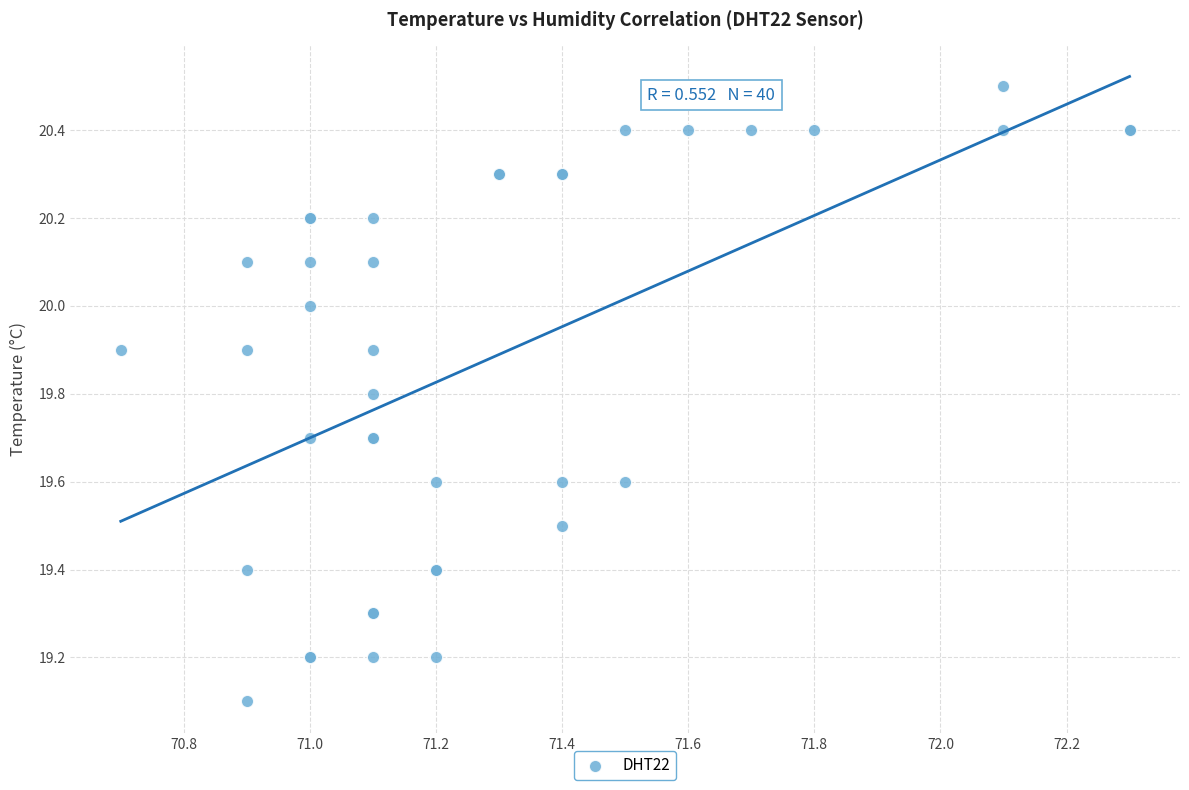

What Y value in the scatter plot is closest to 19?

19.1